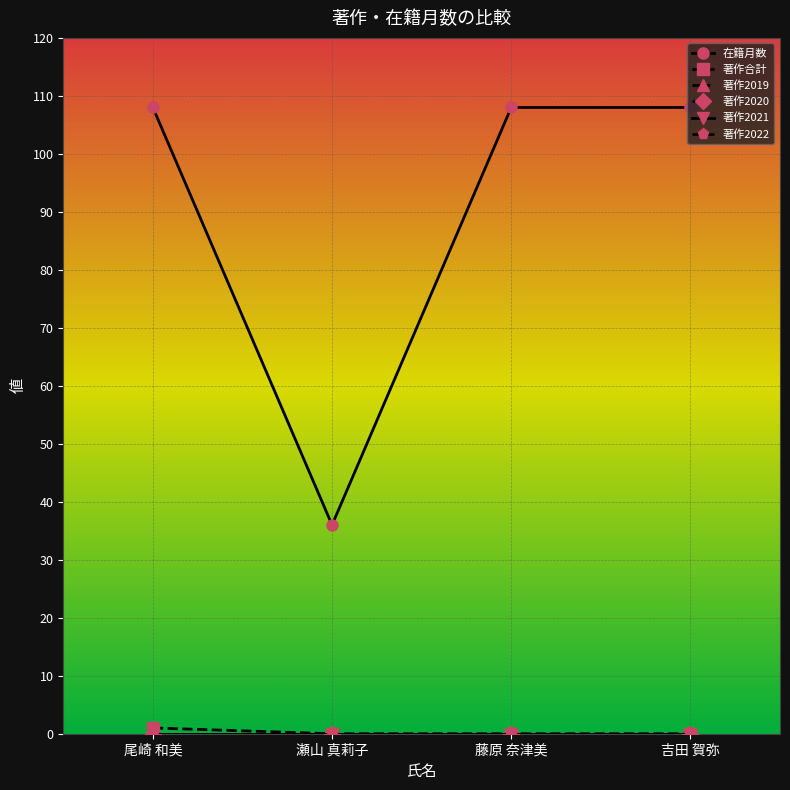

What position from the right is 尾崎 和美?

4